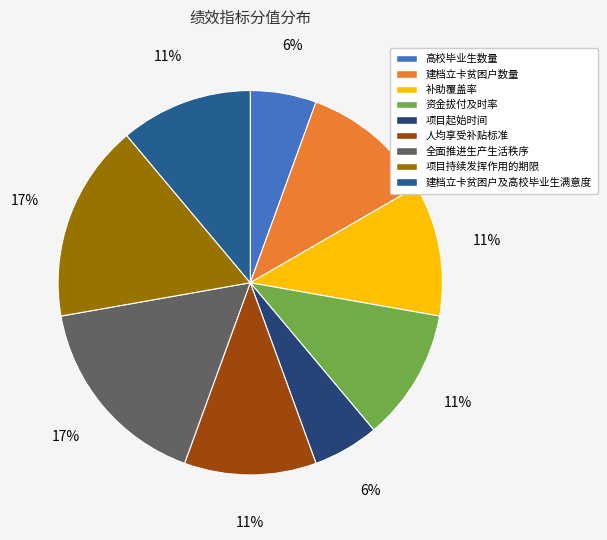

The 建档立卡贫困户数量 slice represents 3% of the pie. True or false?

False